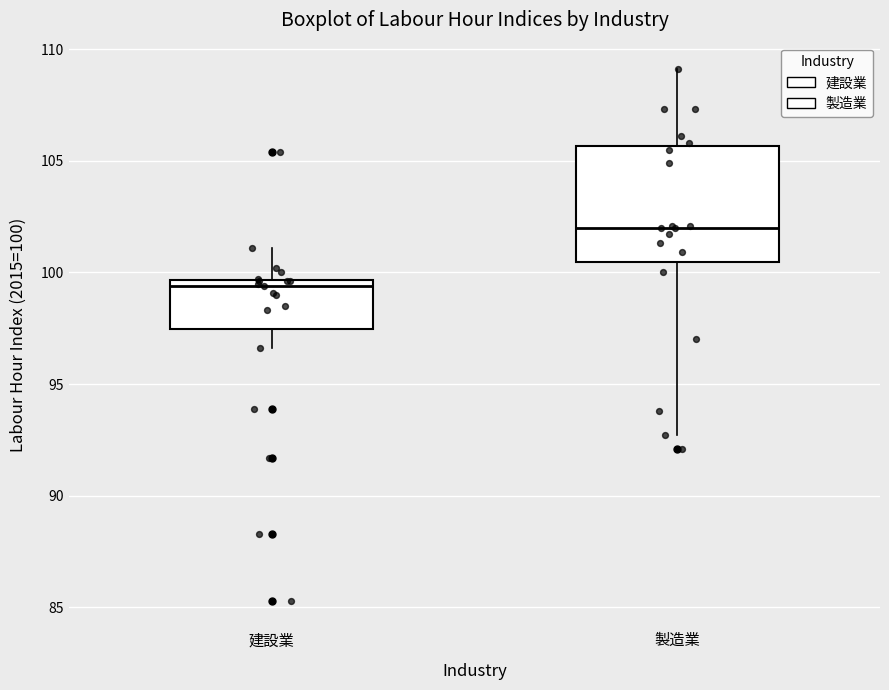

Where is the lower edge of the box for 製造業 on the y-axis? The values are not printed on the chart, so give them approximately, as read against the axis.

100.5